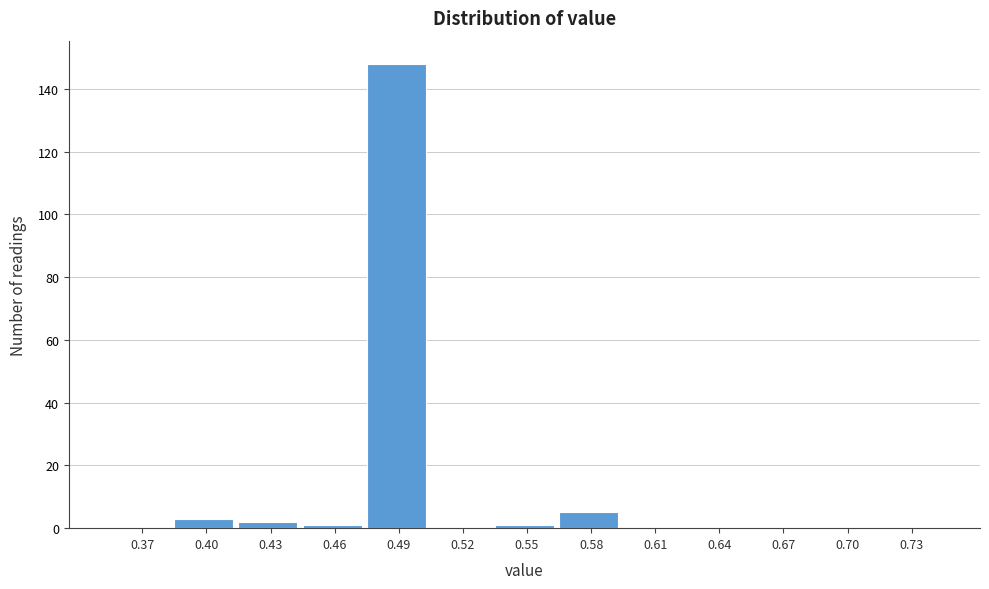

Reading left to right, what are all the values shown in this chart?

0.37=0	0.40=3	0.43=2	0.46=1	0.49=148	0.52=0	0.55=1	0.58=5	0.61=0	0.64=0	0.67=0	0.70=0	0.73=0